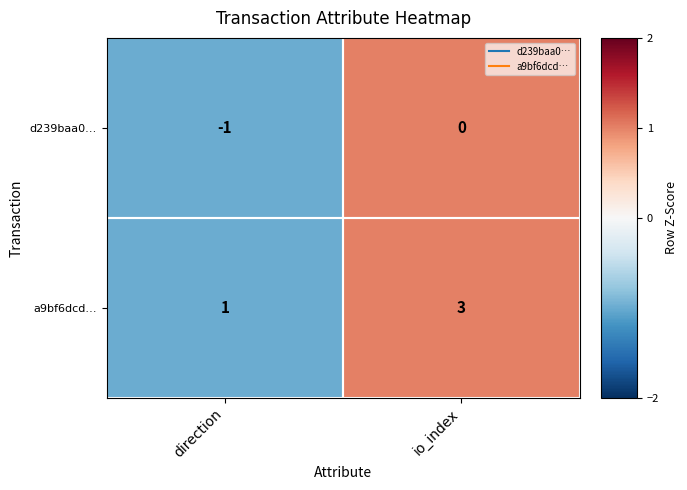

At how many categories does at least one series exceed 0?

2